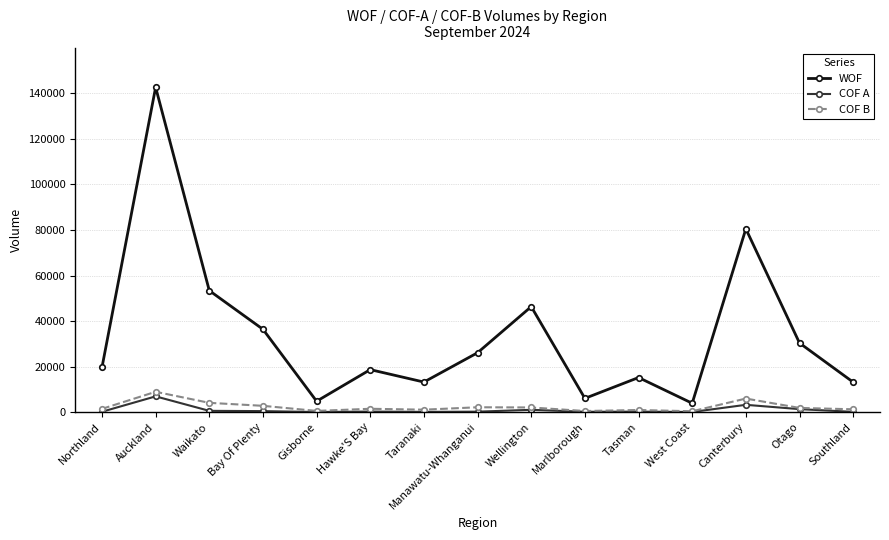

What is the difference between the maximum and minimum values in the WOF series?

138799